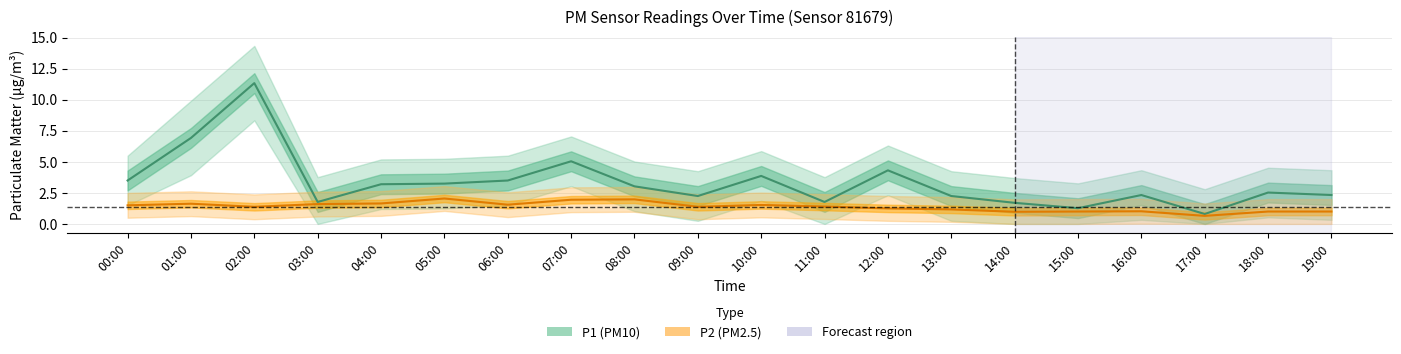

True or false: P1 (PM10) and P2 (PM2.5) cross at least once.

False